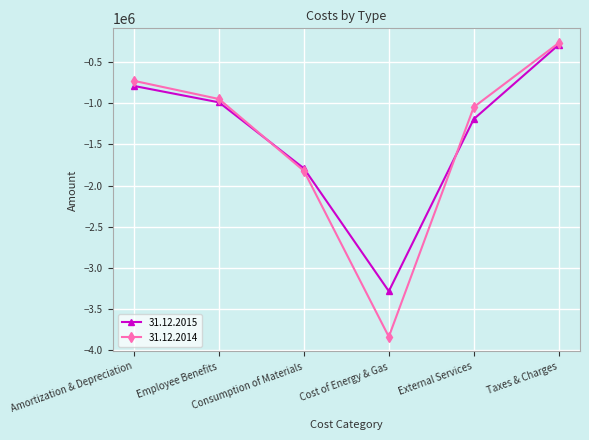

The value of 31.12.2015 at Taxes & Charges is -290201. True or false?

True